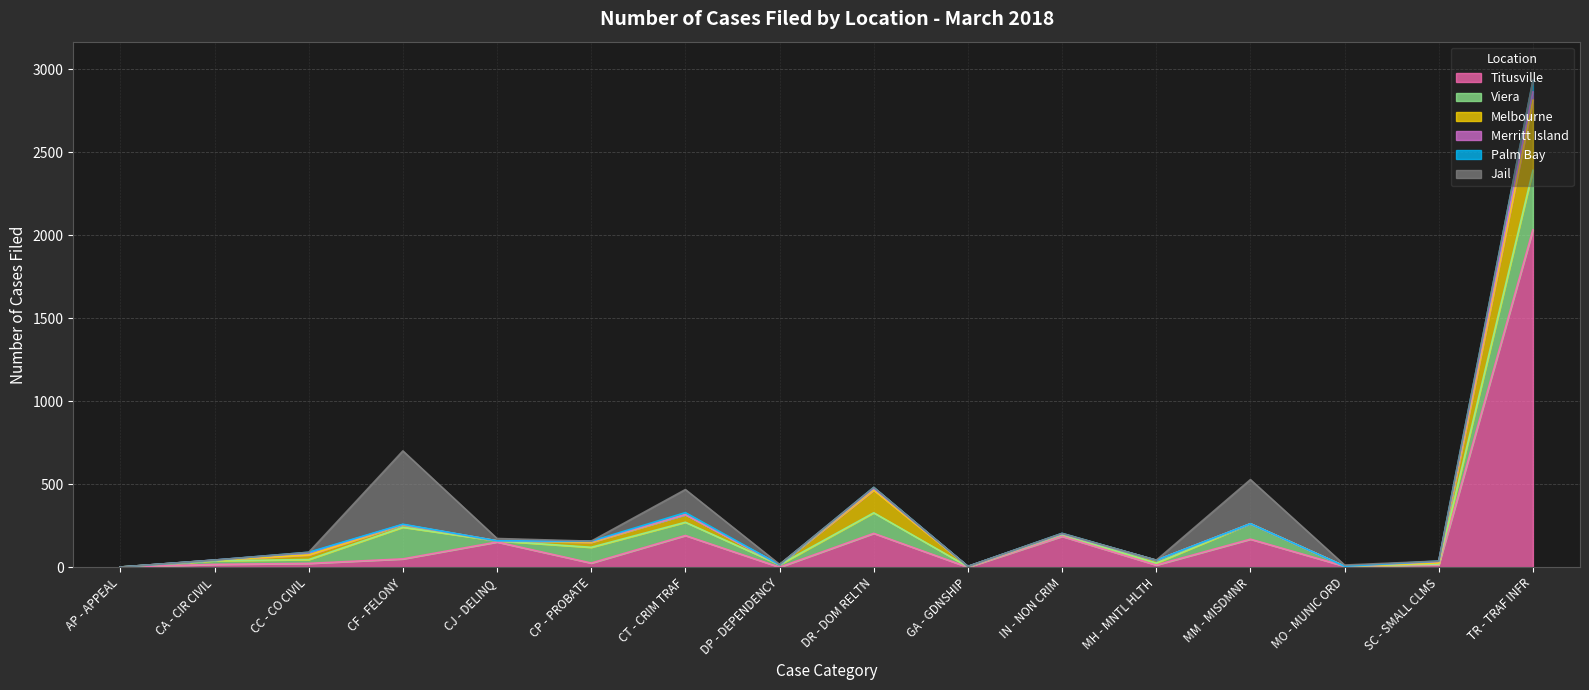

After their last crossing, which series has the higher values: Palm Bay or Jail?

Palm Bay